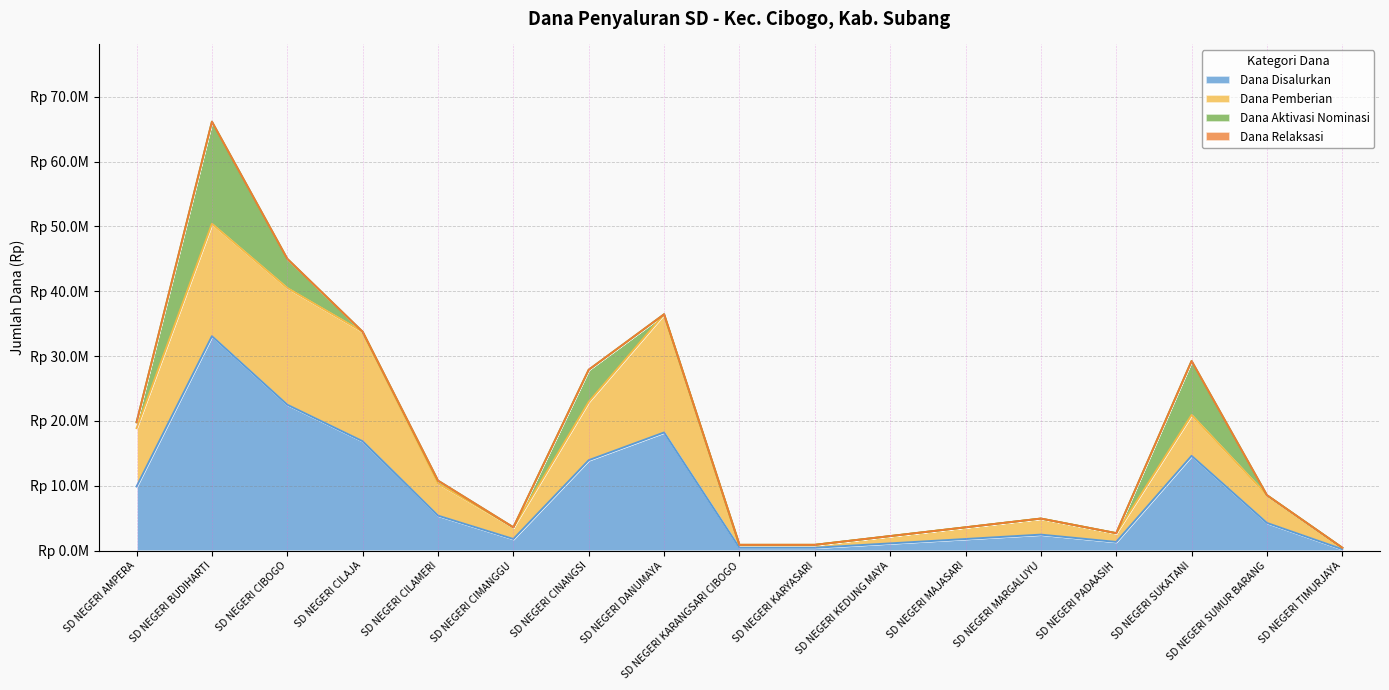

What is the label of the 3rd point from the left?

SD NEGERI CIBOGO